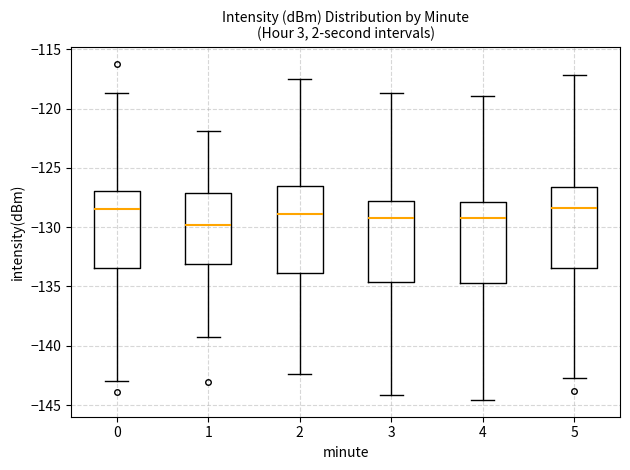

Reading left to right, transcribe this box plot: for each box, give where its median line is, the range the box spans, and where its two whiskers end, as read against the y-axis. The values are not printed on the chart, so give them approximately, as read against the axis.

0: median -128.5, box -133.5 to -127.0, whiskers -143.0 to -118.5
1: median -130.0, box -133.0 to -127.0, whiskers -139.0 to -122.0
2: median -129.0, box -134.0 to -126.5, whiskers -142.5 to -117.5
3: median -129.0, box -134.5 to -128.0, whiskers -144.0 to -118.5
4: median -129.0, box -134.5 to -128.0, whiskers -144.5 to -119.0
5: median -128.5, box -133.5 to -126.5, whiskers -142.5 to -117.0